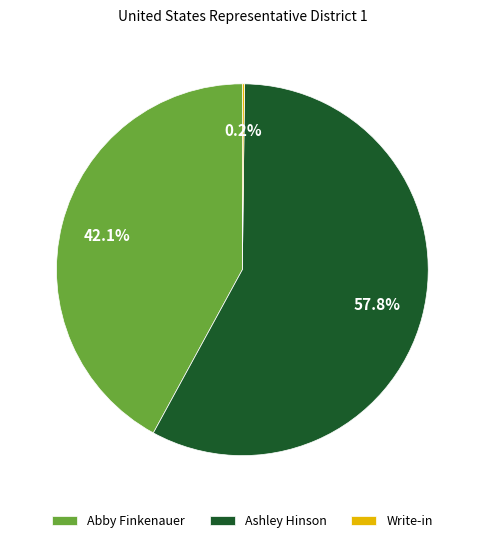

Combined, do Abby Finkenauer and Ashley Hinson account for over 50%?

Yes